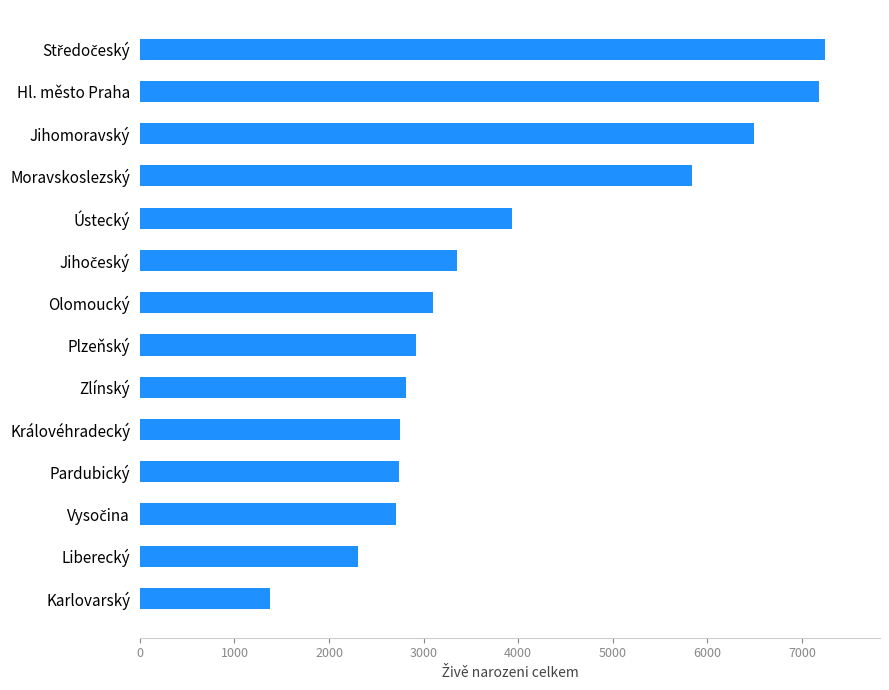

How many distinct data groups are displayed?

1